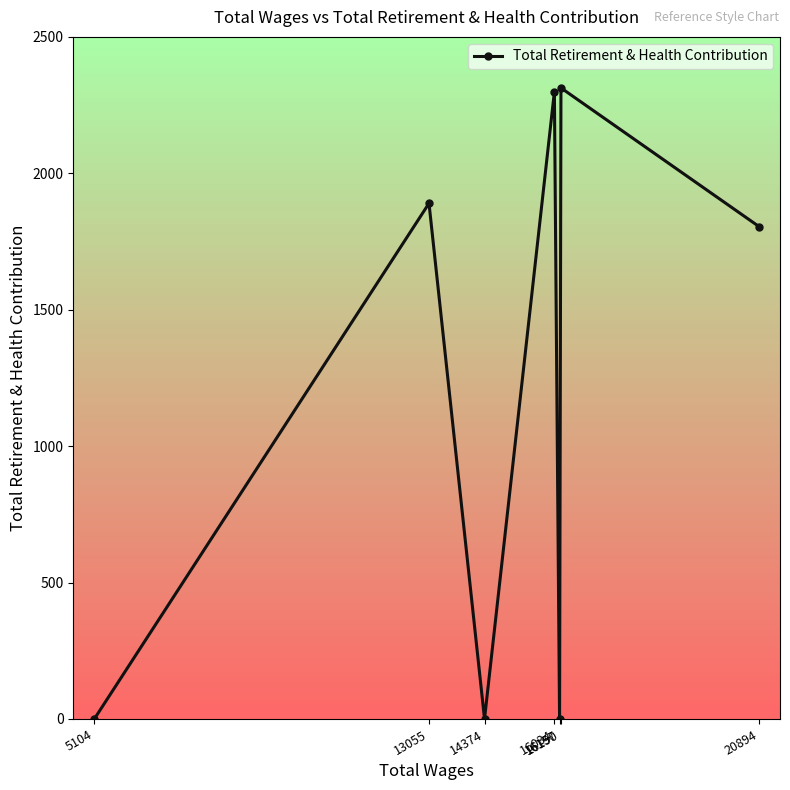

How many lines are shown in the chart?

1